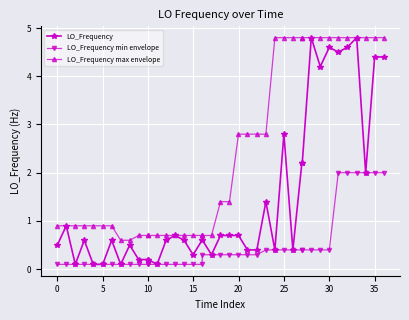

List the series in order of their overall mean, lowest first.

LO_Frequency min envelope, LO_Frequency, LO_Frequency max envelope